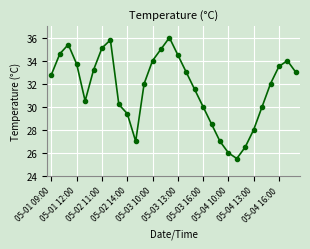

What is the minimum value shown in the chart?

25.5